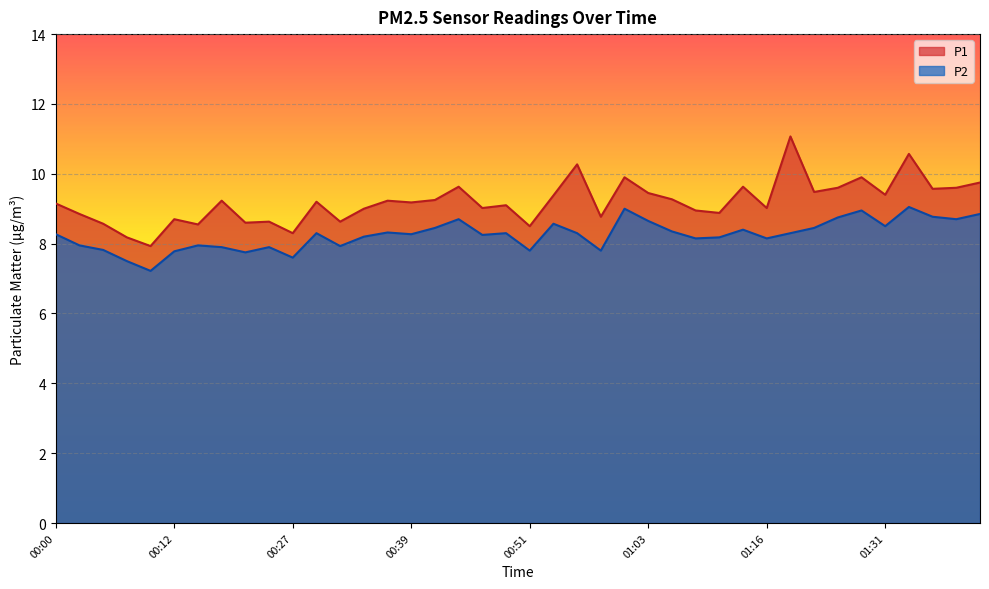

How many lines are shown in the chart?

2